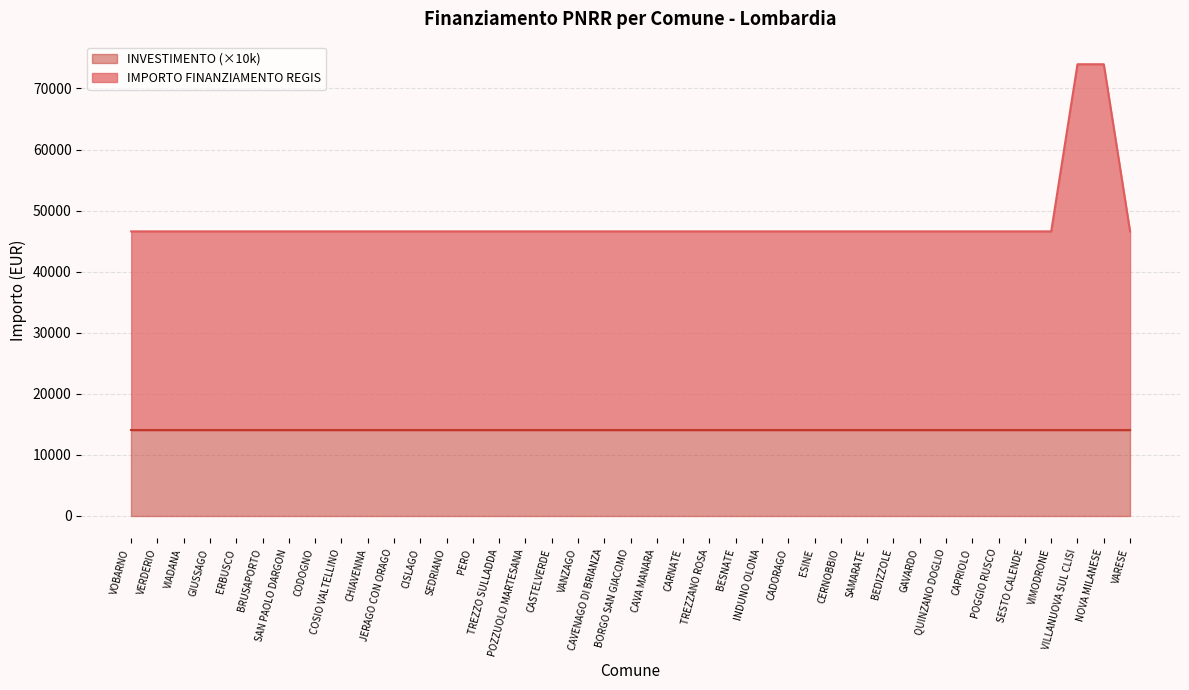

What is the difference between the second highest and second lowest values?

27377